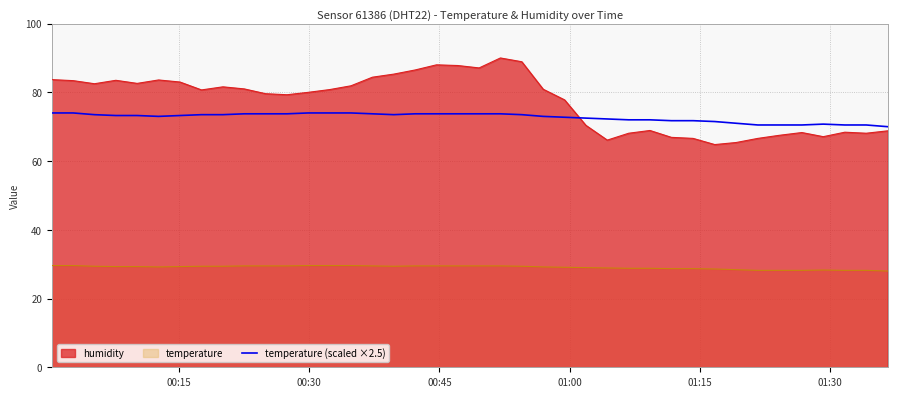

True or false: temperature (scaled ×2.5) and temperature intersect in this chart.

False